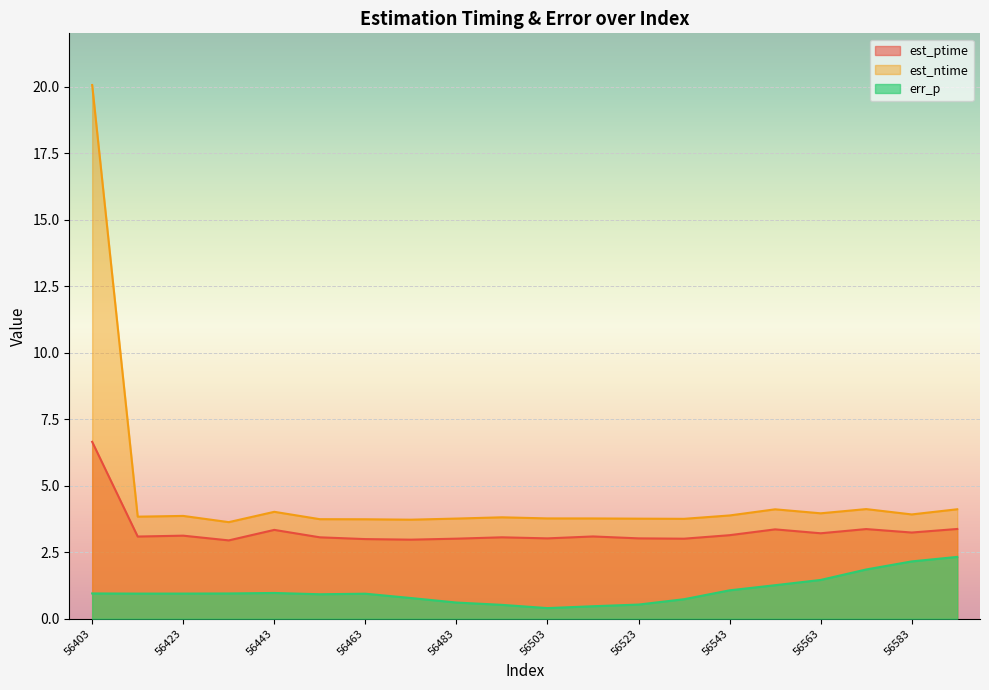

Reading right to left, transcribe all the data shown in this chart.

est_ptime: 56593=3.4	56583=3.2	56573=3.4	56563=3.2	56553=3.4	56543=3.1	56533=3.0	56523=3.0	56513=3.1	56503=3.0	56493=3.1	56483=3.0	56473=3.0	56463=3.0	56453=3.1	56443=3.3	56433=2.9	56423=3.1	56413=3.1	56403=6.6
est_ntime: 56593=4.1	56583=3.9	56573=4.1	56563=4.0	56553=4.1	56543=3.9	56533=3.8	56523=3.8	56513=3.8	56503=3.8	56493=3.8	56483=3.8	56473=3.7	56463=3.7	56453=3.7	56443=4.0	56433=3.6	56423=3.9	56413=3.8	56403=20.1
err_p: 56593=2.3	56583=2.2	56573=1.9	56563=1.5	56553=1.3	56543=1.1	56533=0.7	56523=0.5	56513=0.5	56503=0.4	56493=0.5	56483=0.6	56473=0.8	56463=0.9	56453=0.9	56443=1.0	56433=0.9	56423=0.9	56413=0.9	56403=1.0